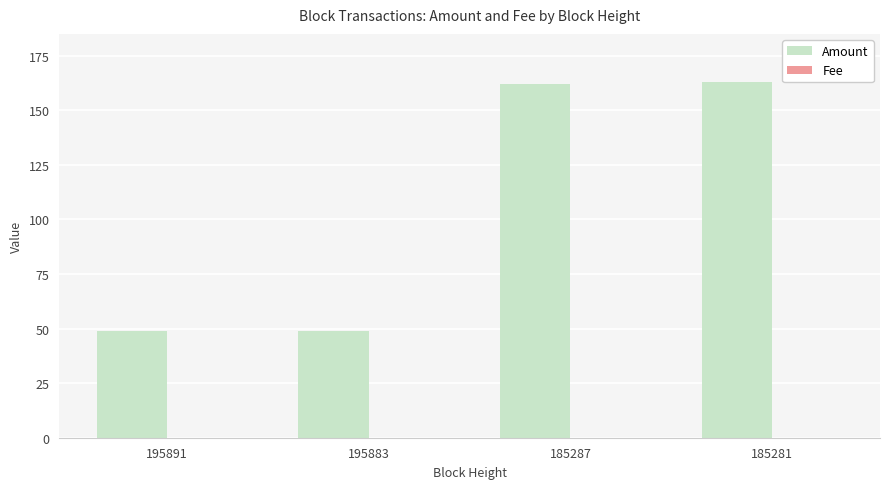

True or false: Amount has a value of 163.0 at 185281.

True